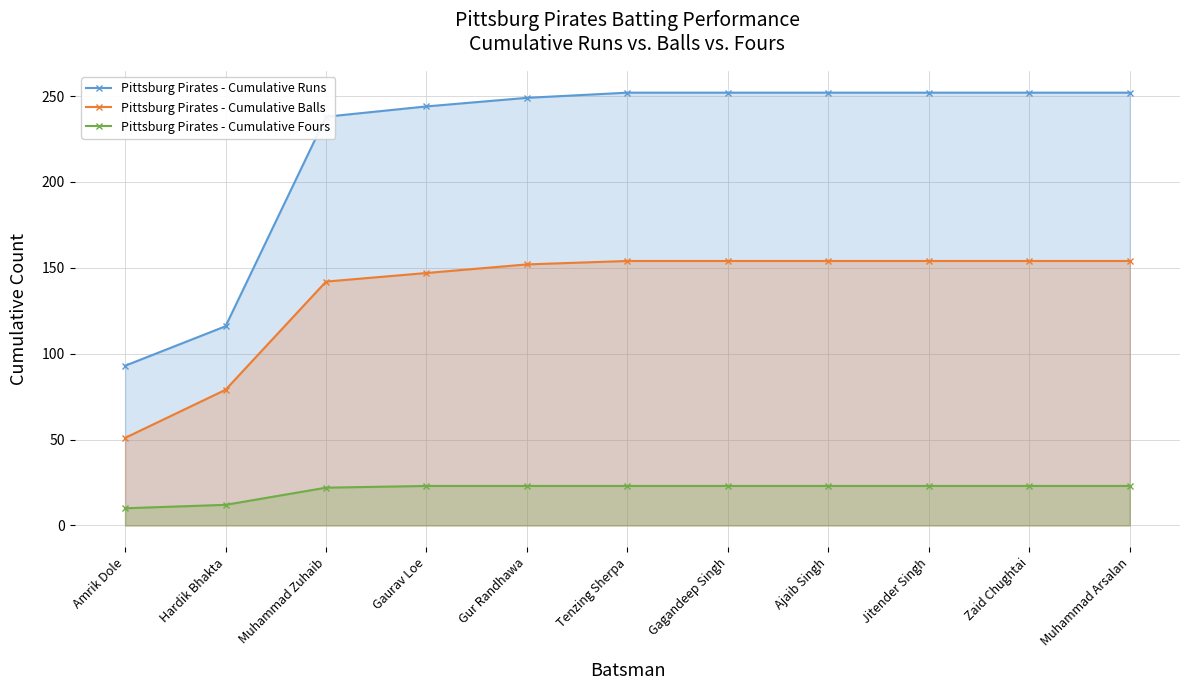

What is the label of the 1st point from the left?

Amrik Dole